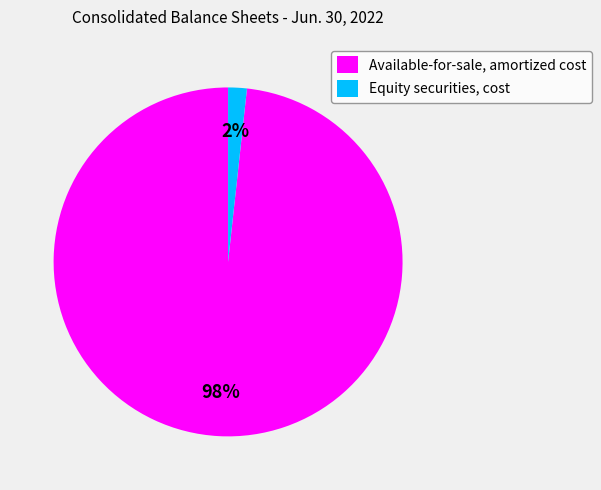

Count the number of slices in the pie.

2